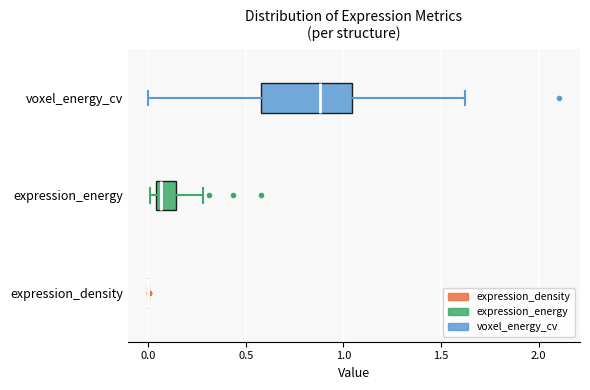

Reading bottom to top, read every box against the x-axis: the position of its median line, the range the box covers, and the ends of its whiskers. The values are not printed on the chart, so give them approximately, as read against the axis.

expression_density: box collapsed to a line at 0.00, whiskers 0.00 to 0.00
expression_energy: median 0.05 (just right of the box's left edge), box 0.05 to 0.15, whiskers 0.00 to 0.30
voxel_energy_cv: median 0.90, box 0.60 to 1.05, whiskers 0.00 to 1.60